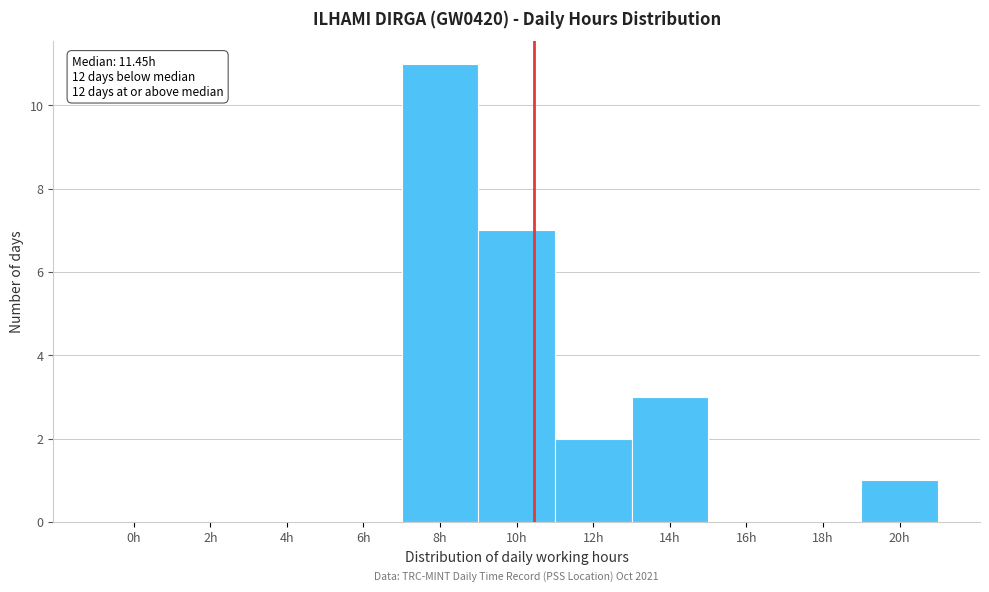

Reading left to right, extract all data points from this chart.

0h=0	2h=0	4h=0	6h=0	8h=11	10h=7	12h=2	14h=3	16h=0	18h=0	20h=1